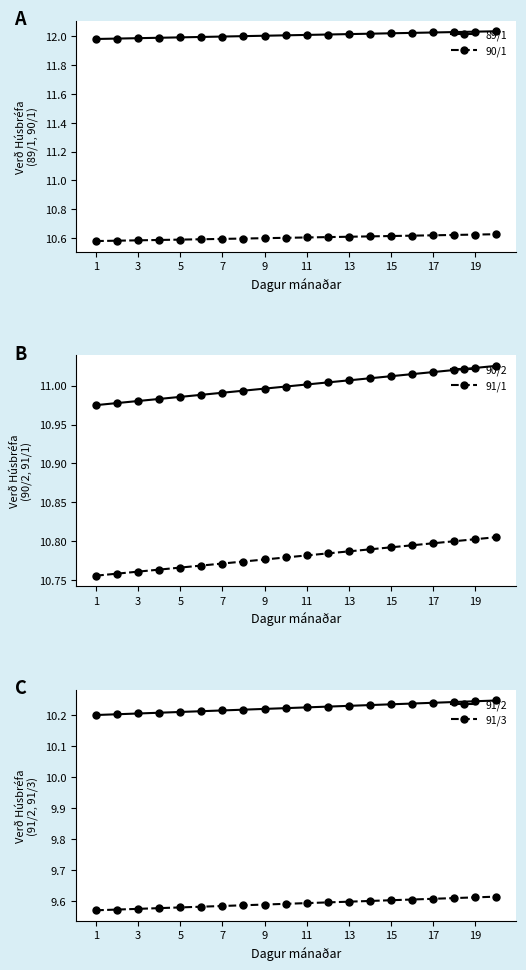

How many 90/1 values are between 10 and 11?

20